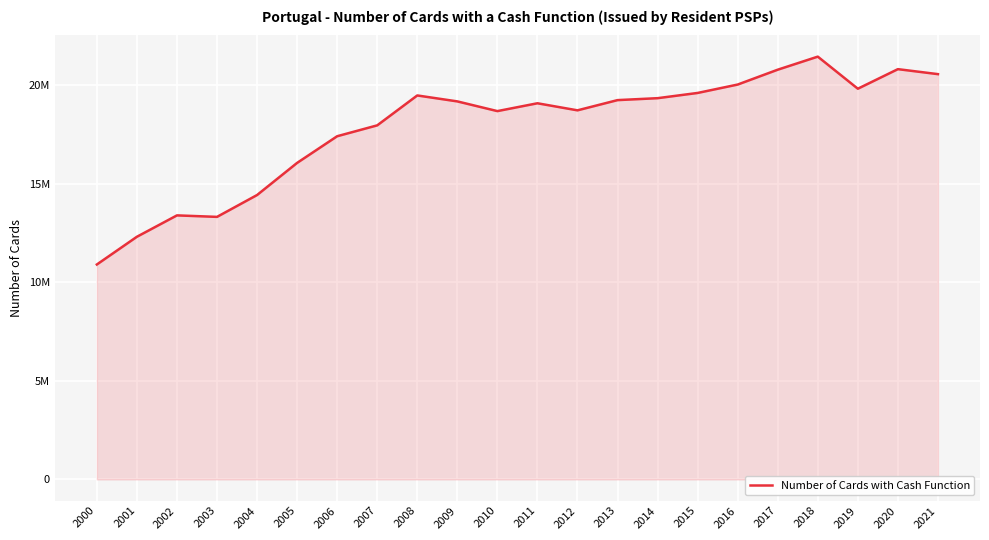

What is the greatest value displayed?

21430550